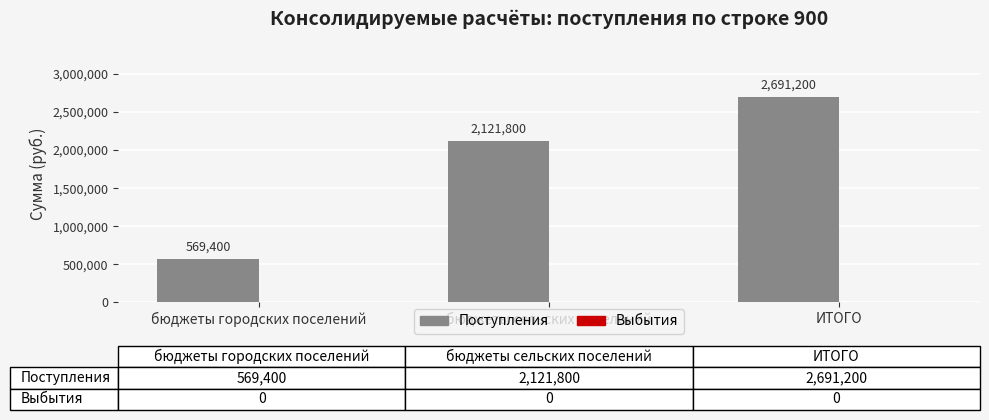

How many data points are less than 2121800?

1